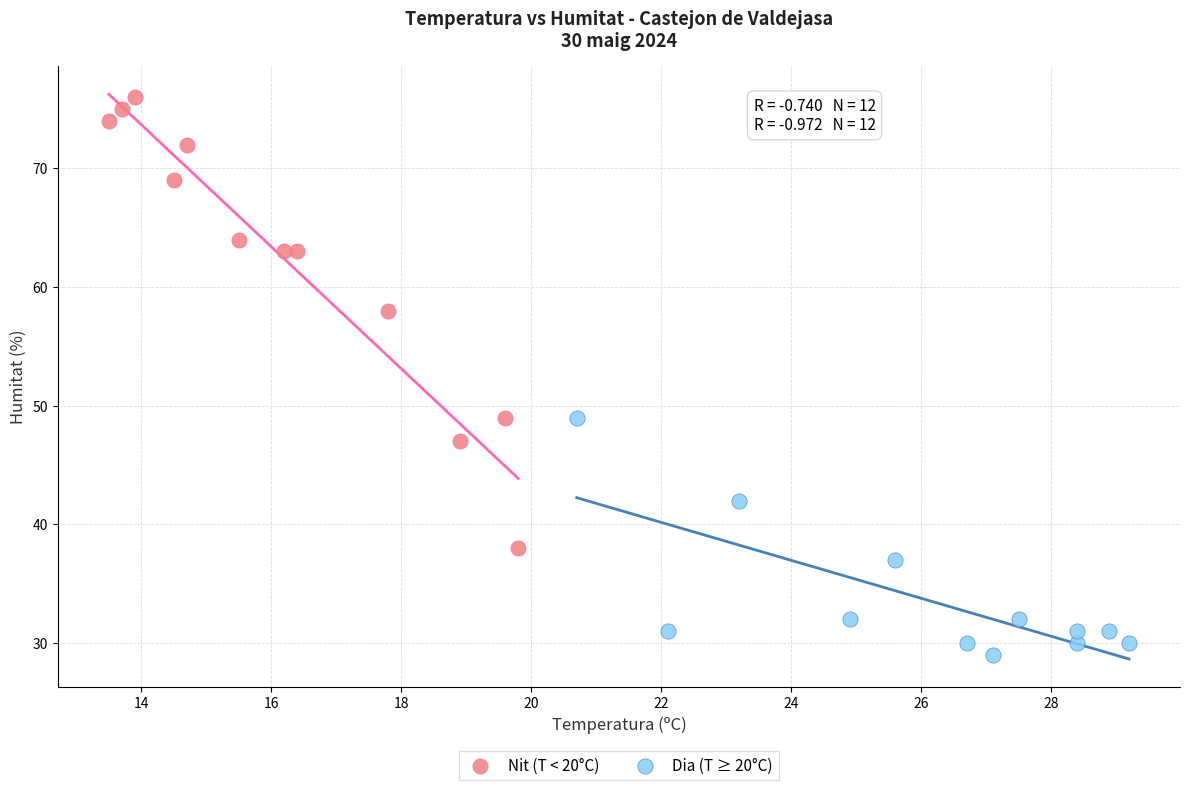

Which series reaches the minimum Y coordinate?

Dia (T ≥ 20°C)